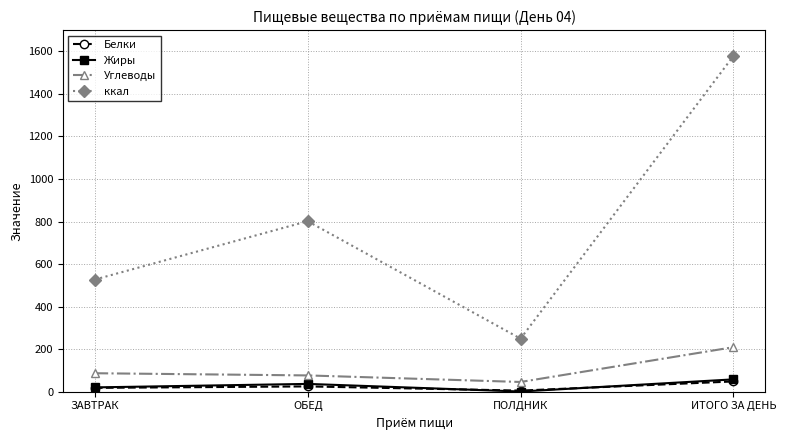

Which series changed the most between ОБЕД and ПОЛДНИК?

ккал